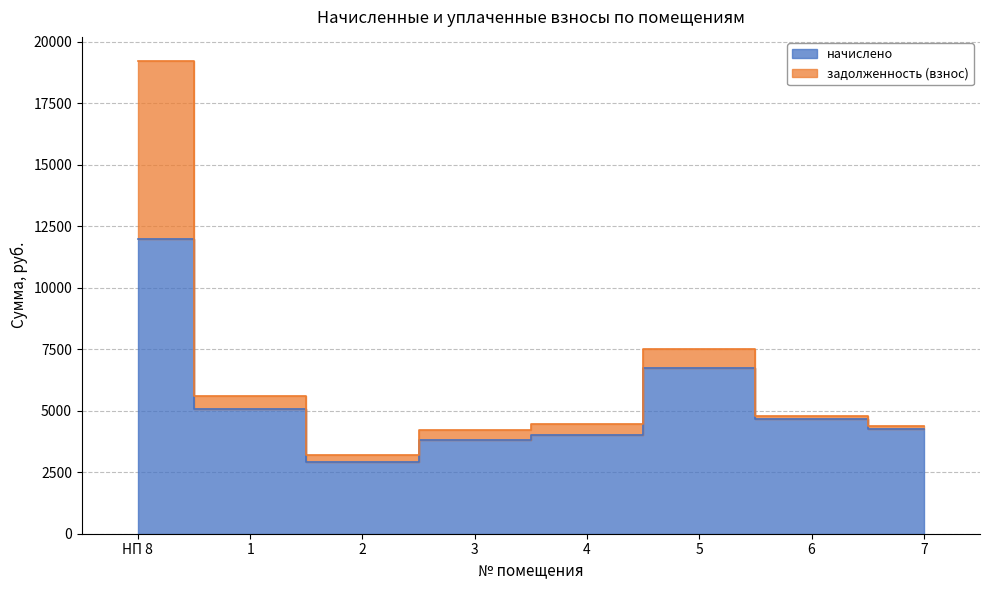

True or false: начислено has more than 2 points higher than both neighbors.

False